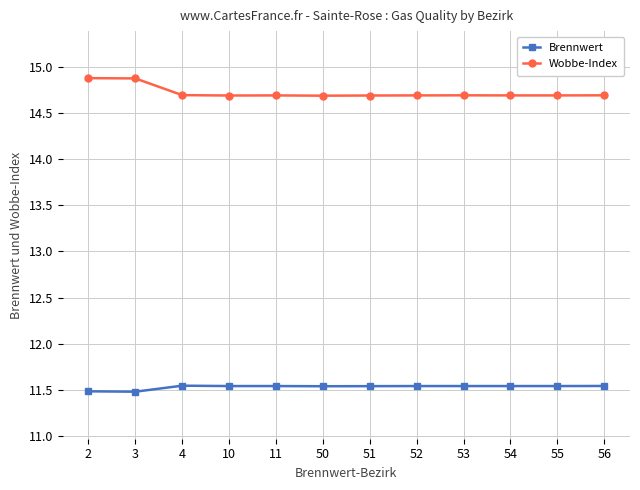

True or false: Wobbe-Index has a value of 24.5 at 52.

False